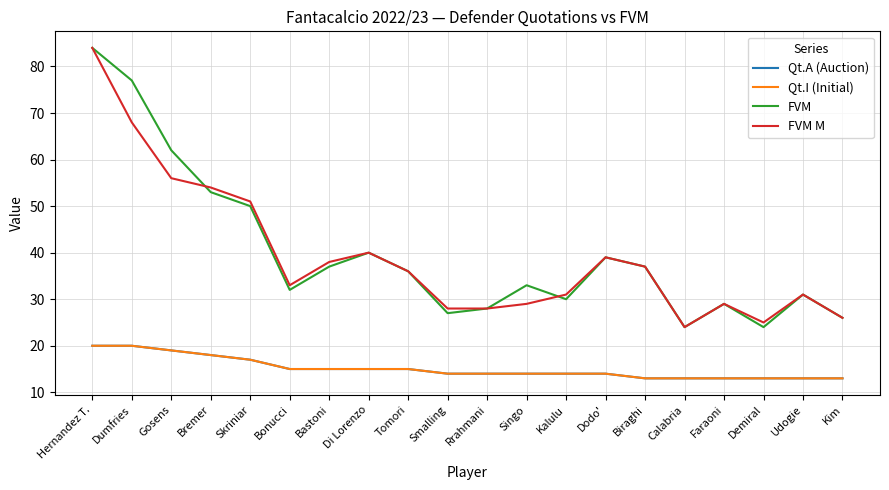

Between which two adjacent categories do FVM and FVM M first intersect?

Gosens and Bremer